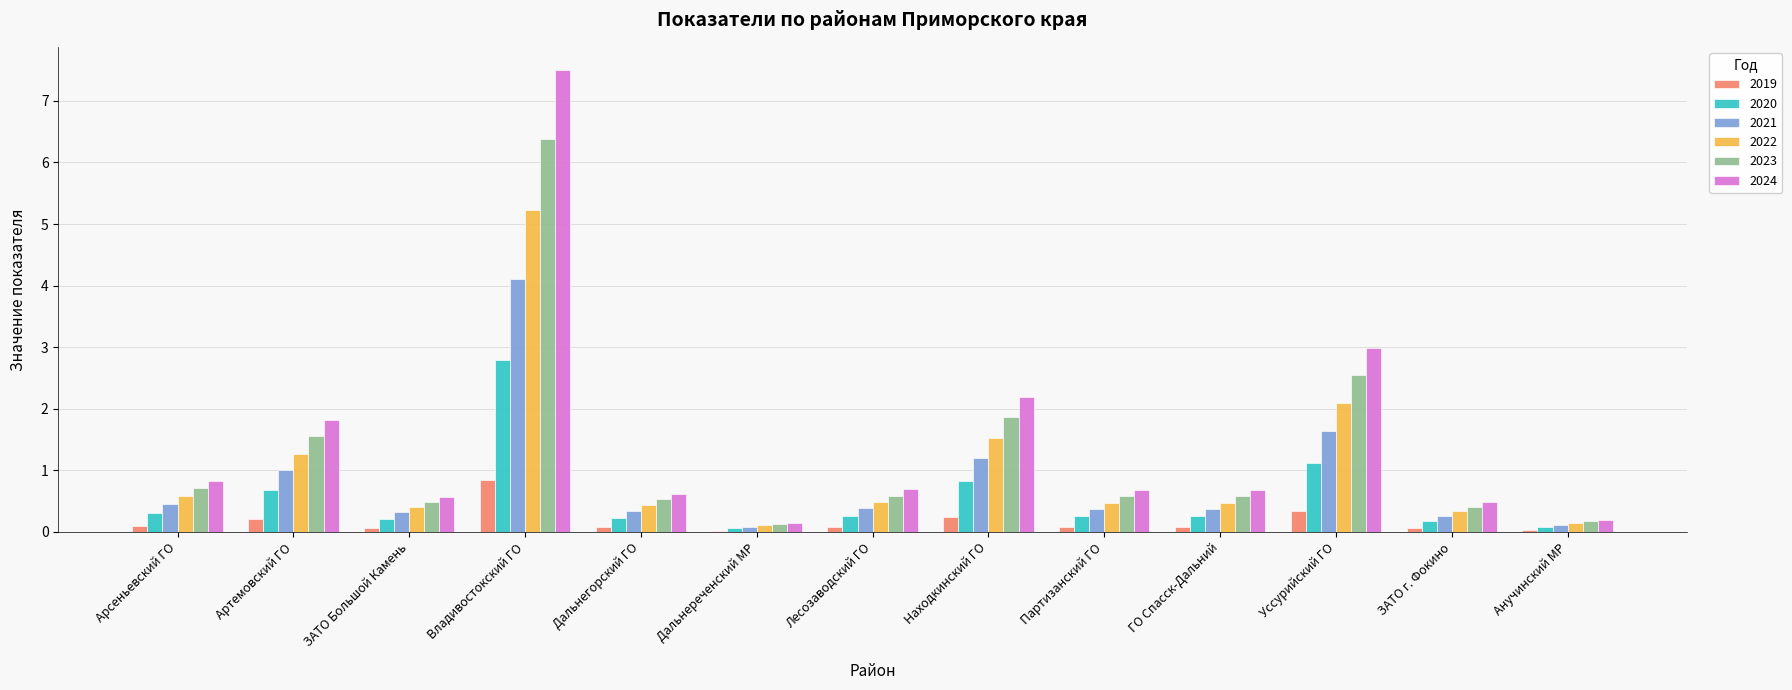

Is the value of 2021 at Партизанский ГО greater than the value of 2020 at Находкинский ГО?

No